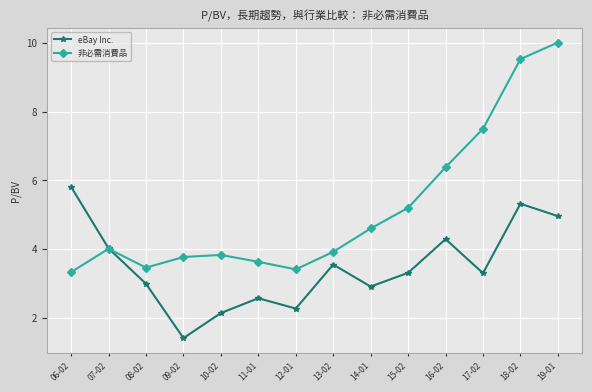

What is the value of the eBay Inc. point at the 5th from the left?

2.1